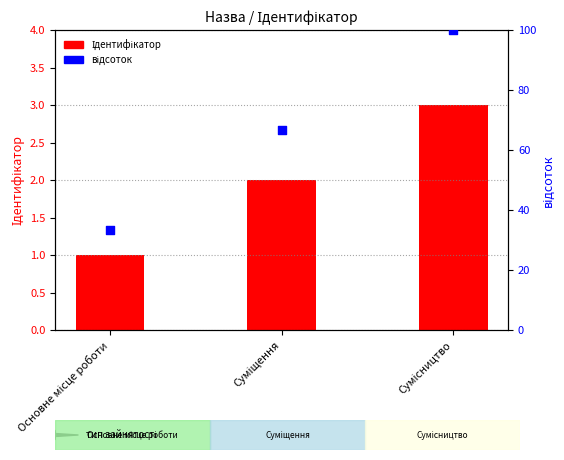

What is the total value across all series at Сумісництво?

103.0